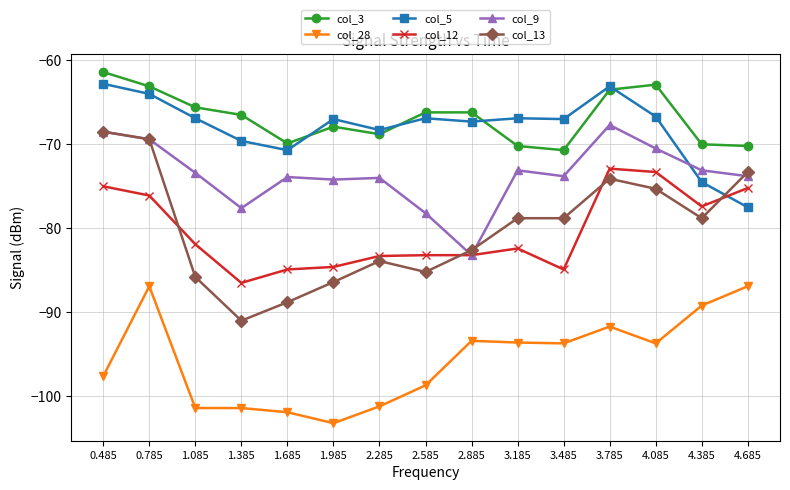

What is the label of the 2nd point from the left?

0.785